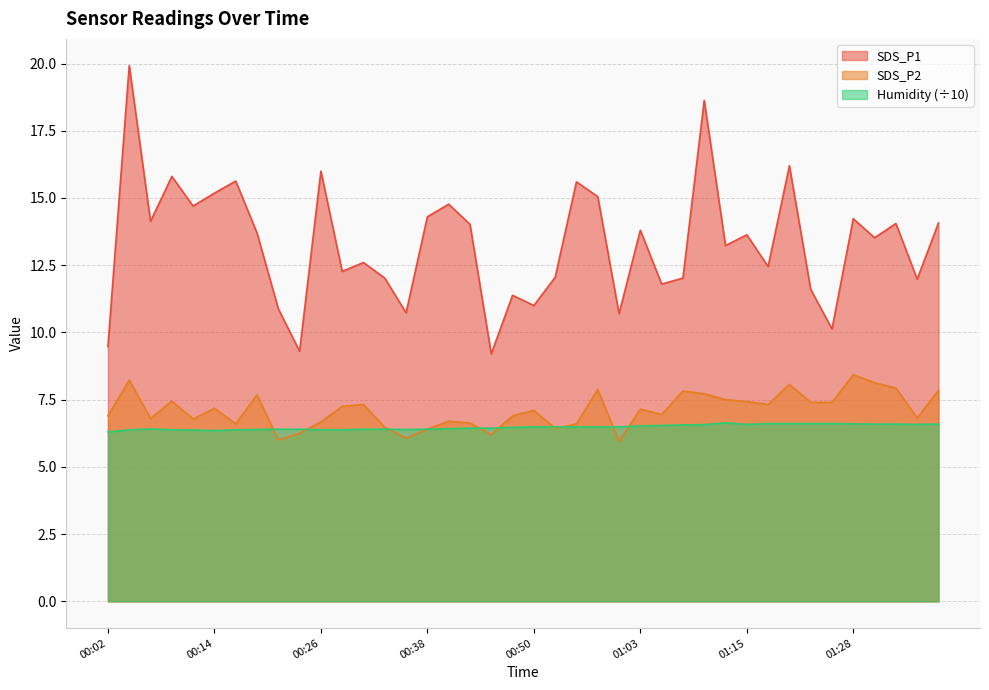

What is the label of the 16th point from the right?

01:00